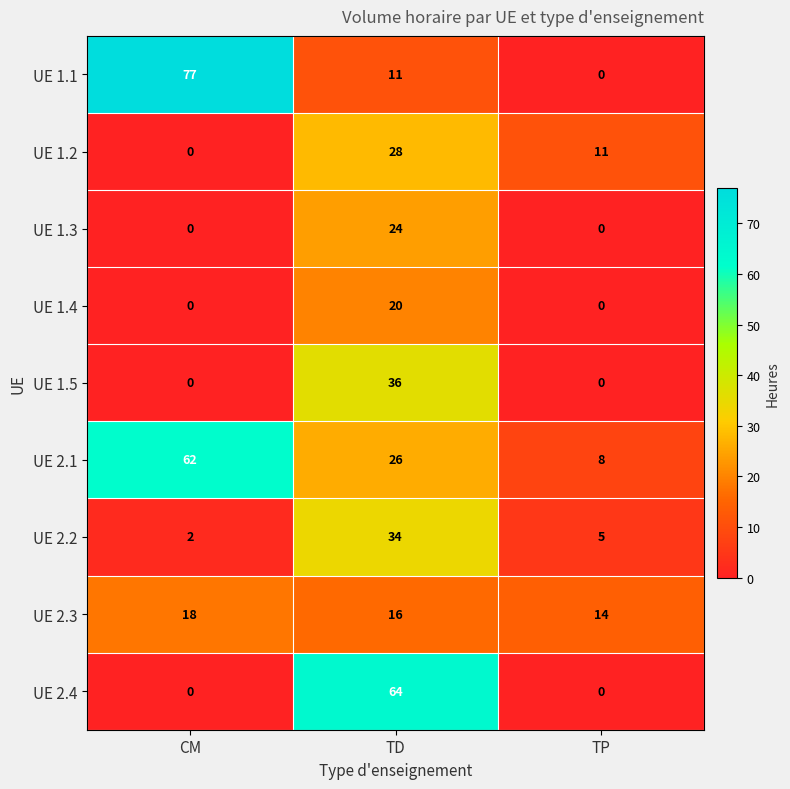

At which category does the chart reach its peak across all series?

CM